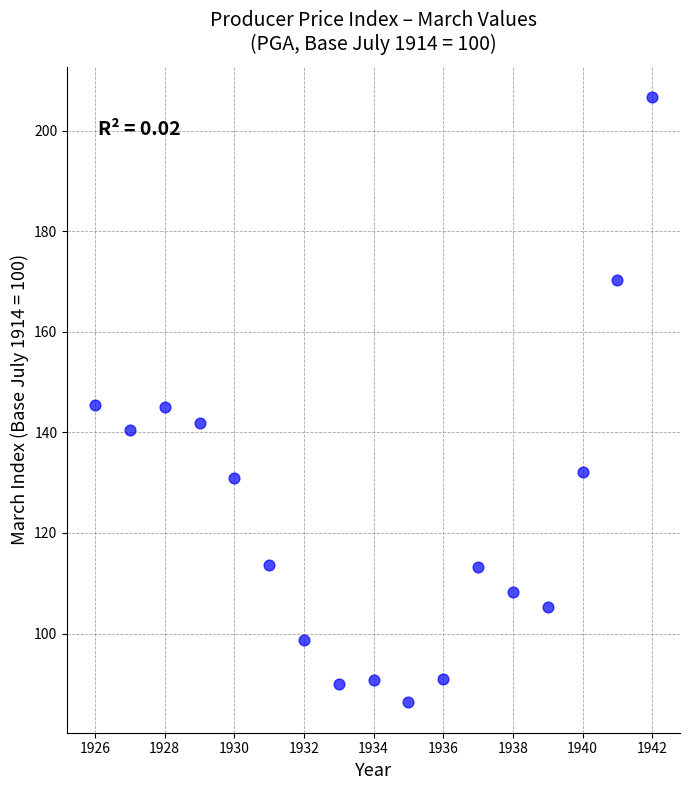

What is the range of X values (max minus min)?

16.0